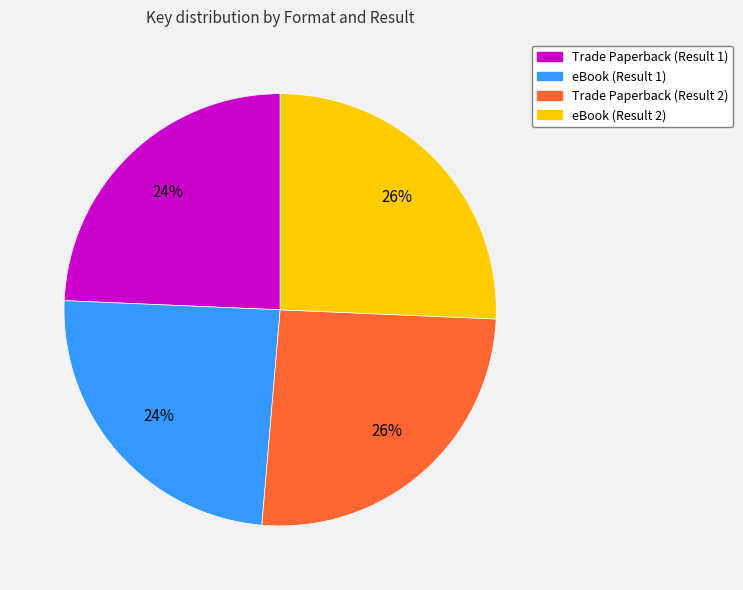

To the nearest percent, what portion does eBook (Result 1) represent?

24%